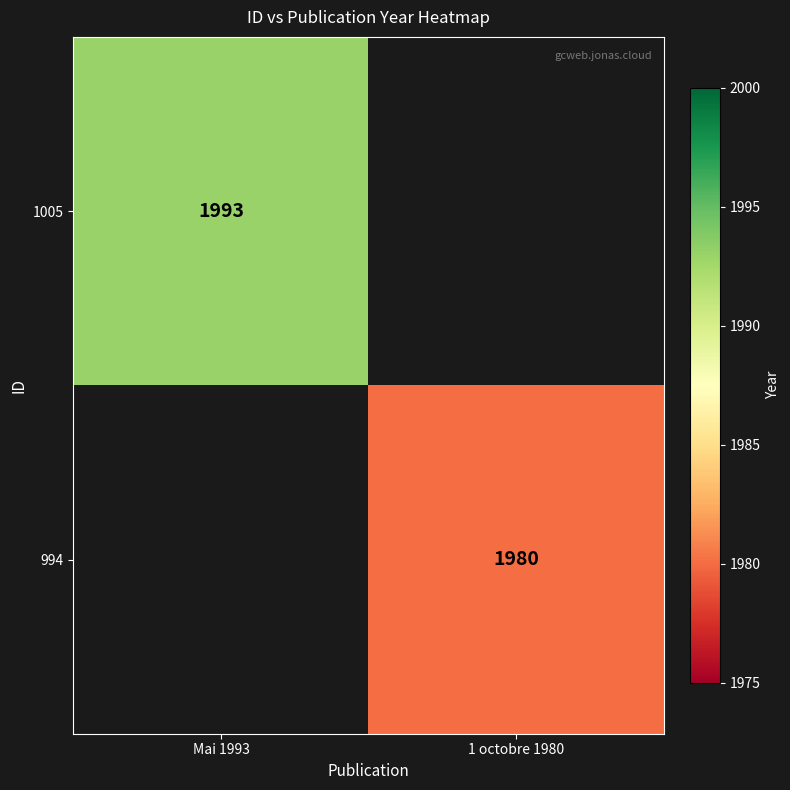

The 1005 series shows 1993 at Mai 1993. True or false?

True